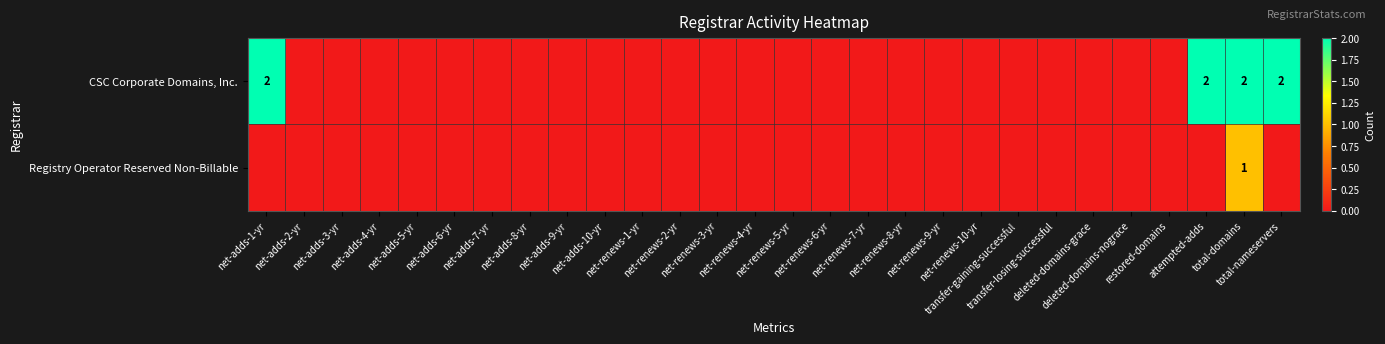

What is the sum of the CSC Corporate Domains, Inc. values at total-nameservers and net-renews-3-yr?

2